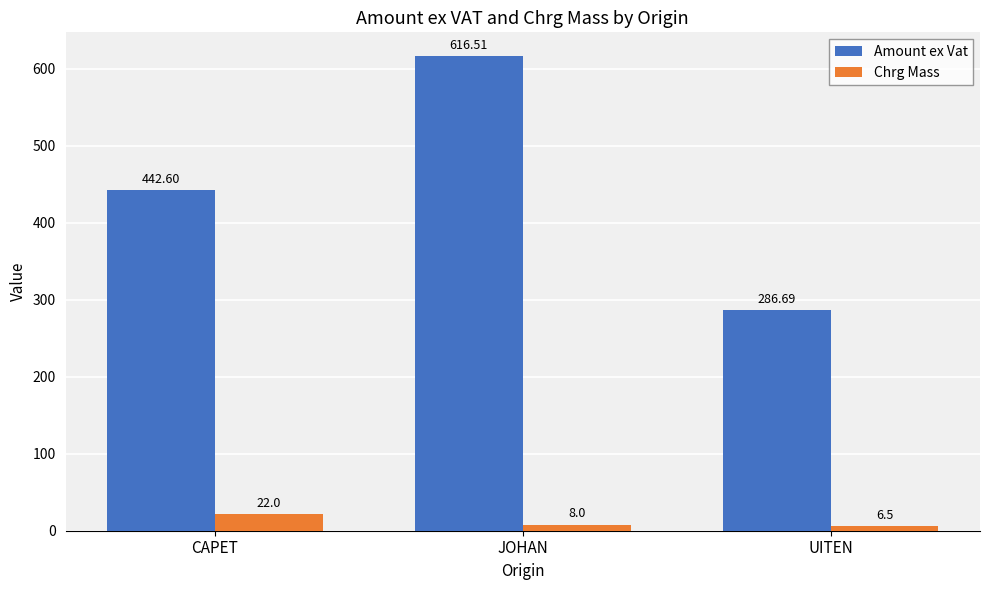

Reading left to right, list all the values displayed in this chart.

Amount ex Vat: 442.6	616.5	286.7
Chrg Mass: 22.0	8.0	6.5